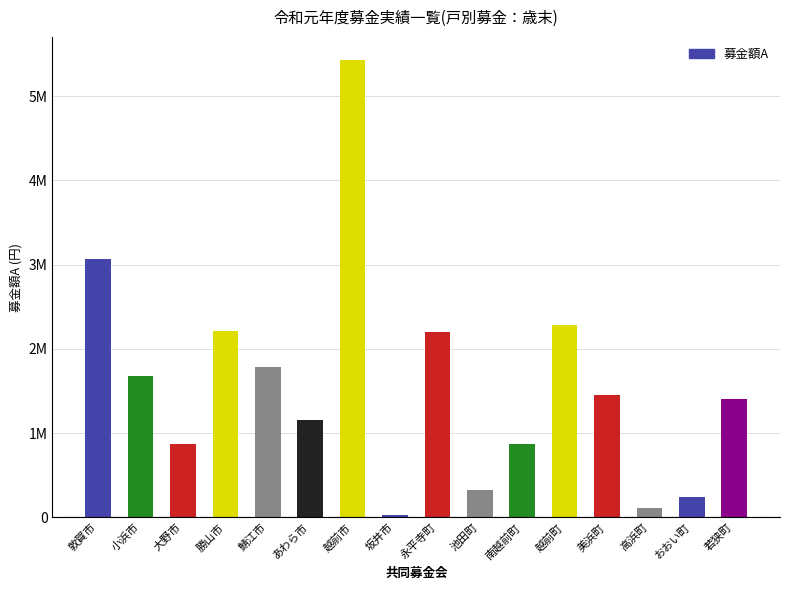

What is the value of the 9th bar from the left?

2204522